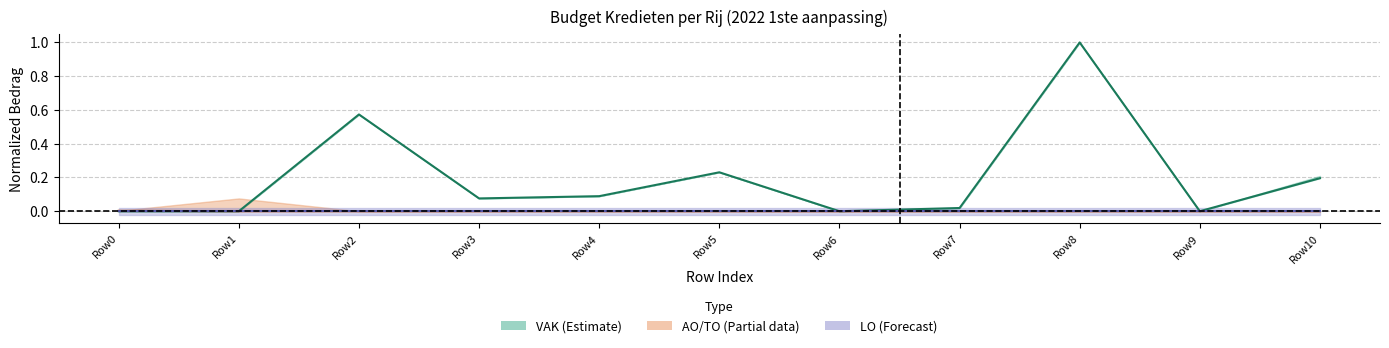

Is the value of VEK at Row7 greater than the value of LO line at Row5?

Yes